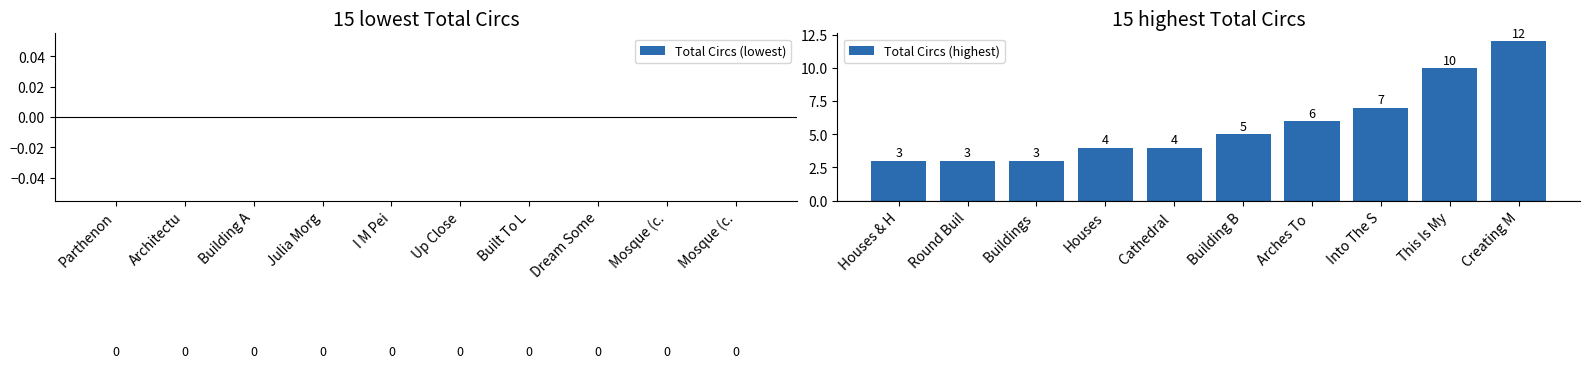

What is the ratio of the value at Cathedral  to the value at Building B?

0.8